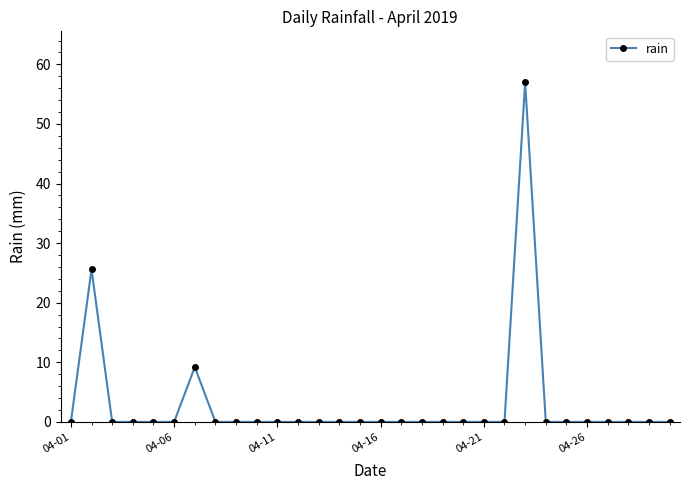

What is the difference between the maximum and second lowest values?

57.0